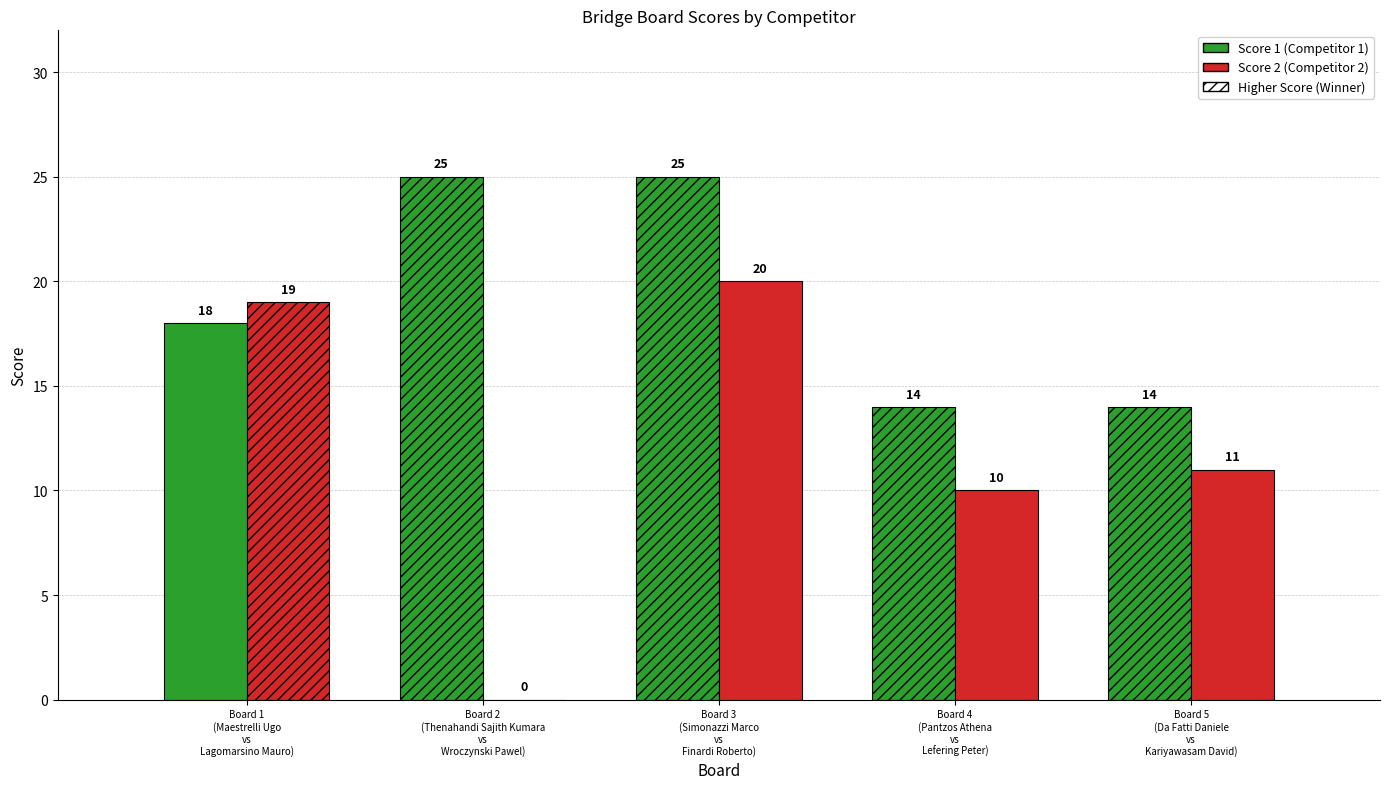

How many bars are there in each group?

2